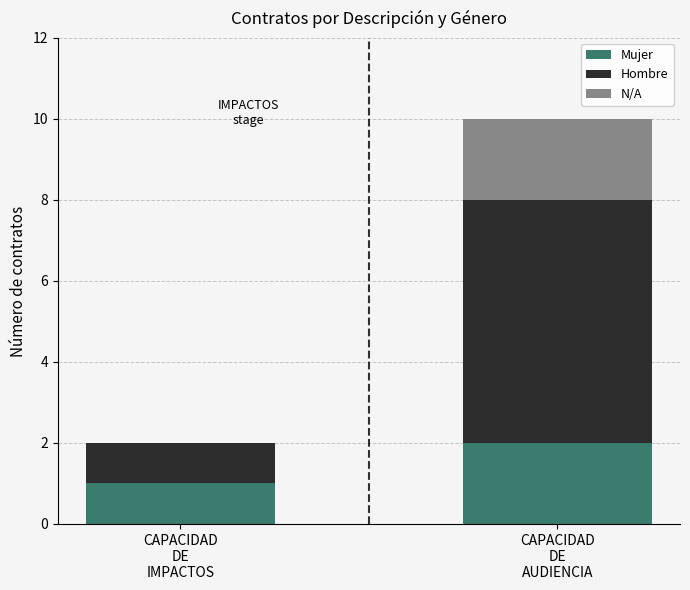

True or false: Mujer has a value of 2 at CAPACIDAD
DE
AUDIENCIA.

True